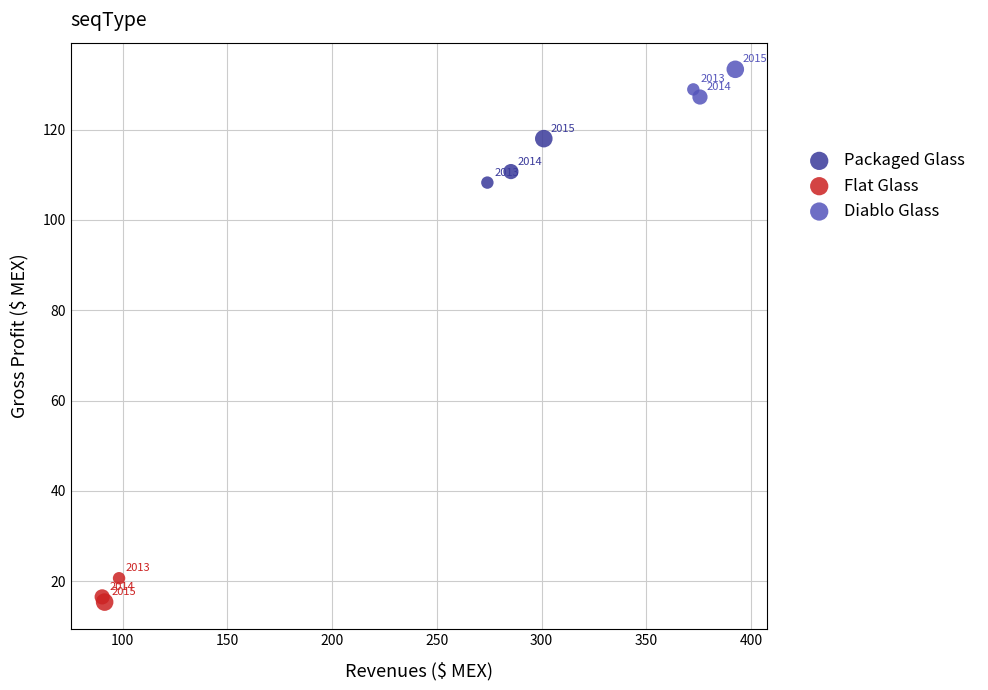

Which series reaches the minimum Y coordinate?

Flat Glass